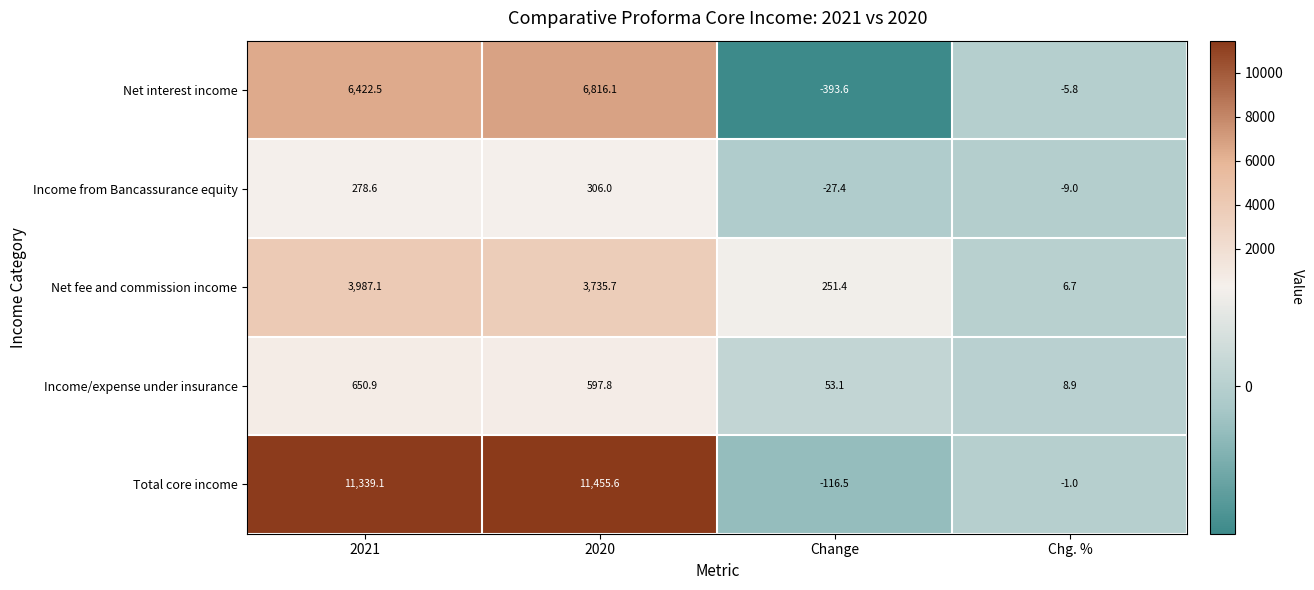

At how many categories does at least one series exceed 11346?

1